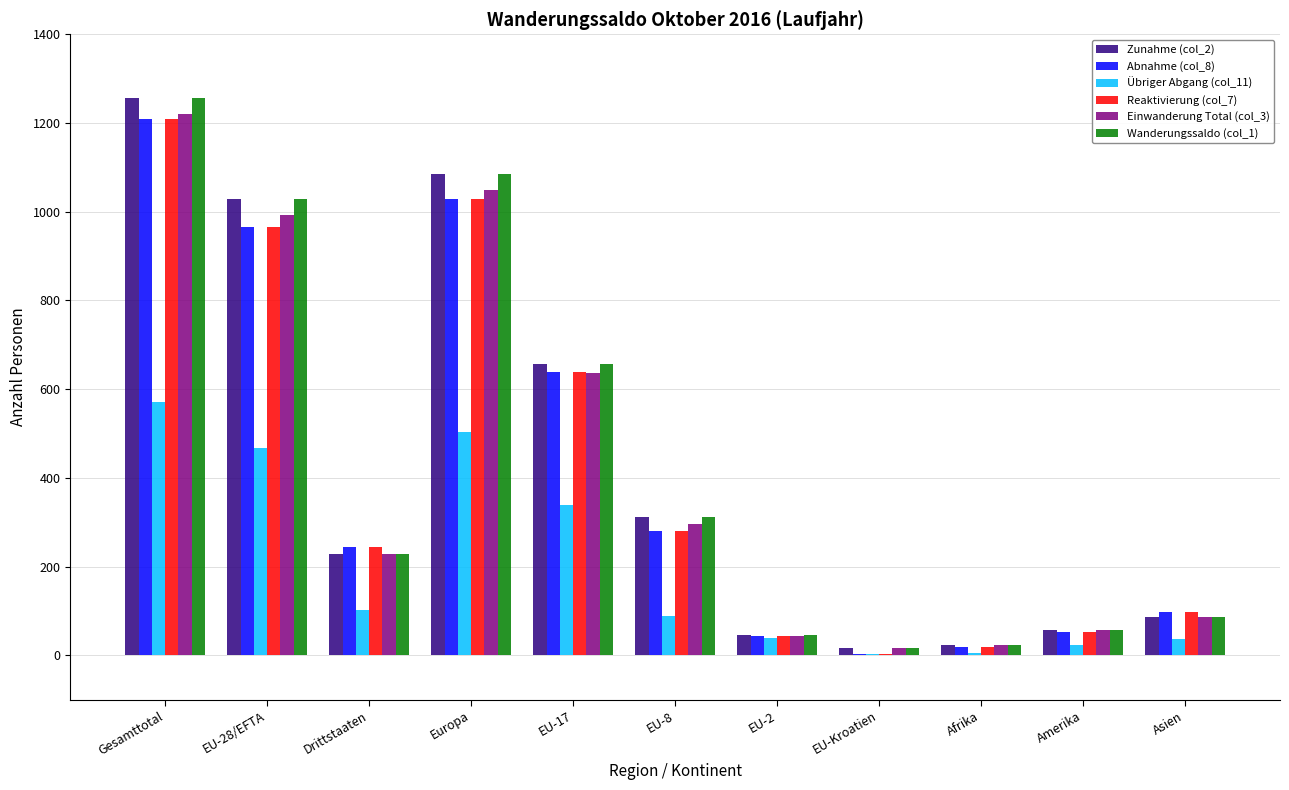

The Abnahme (col_8) series shows 1029 at Europa. True or false?

True